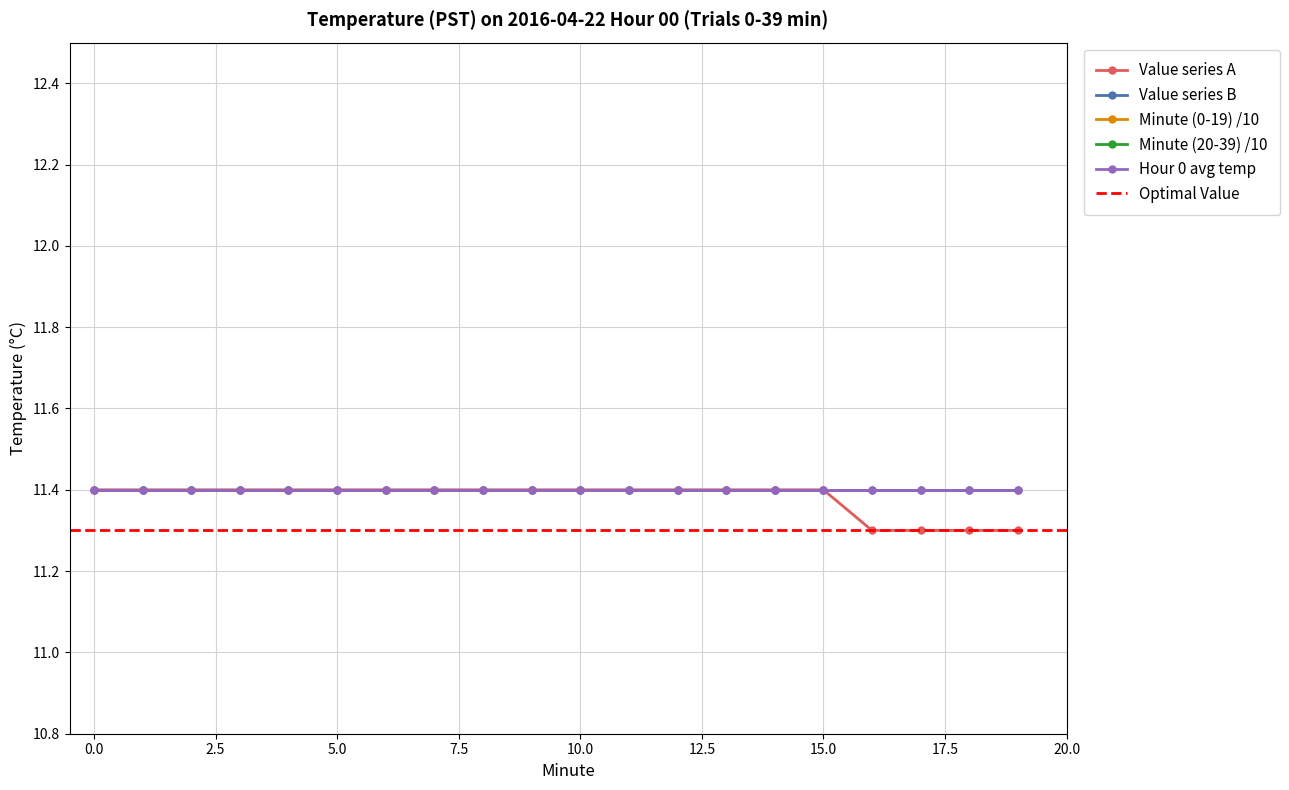

Does the chart have visible grid lines?

Yes